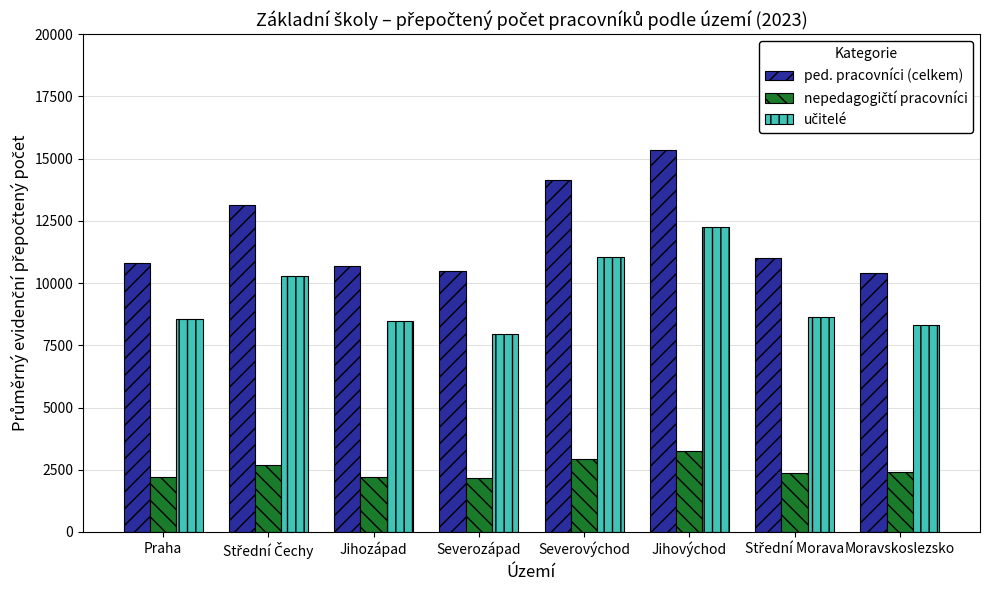

What is the smallest value displayed?

2179.3